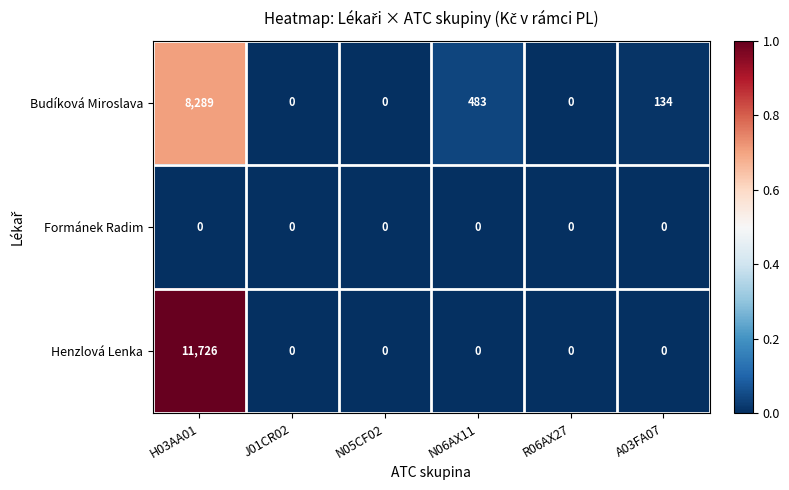

Reading left to right, transcribe all the data shown in this chart.

Budíková Miroslava: 8289	0	0	483	0	134
Formánek Radim: 0	0	0	0	0	0
Henzlová Lenka: 11726	0	0	0	0	0